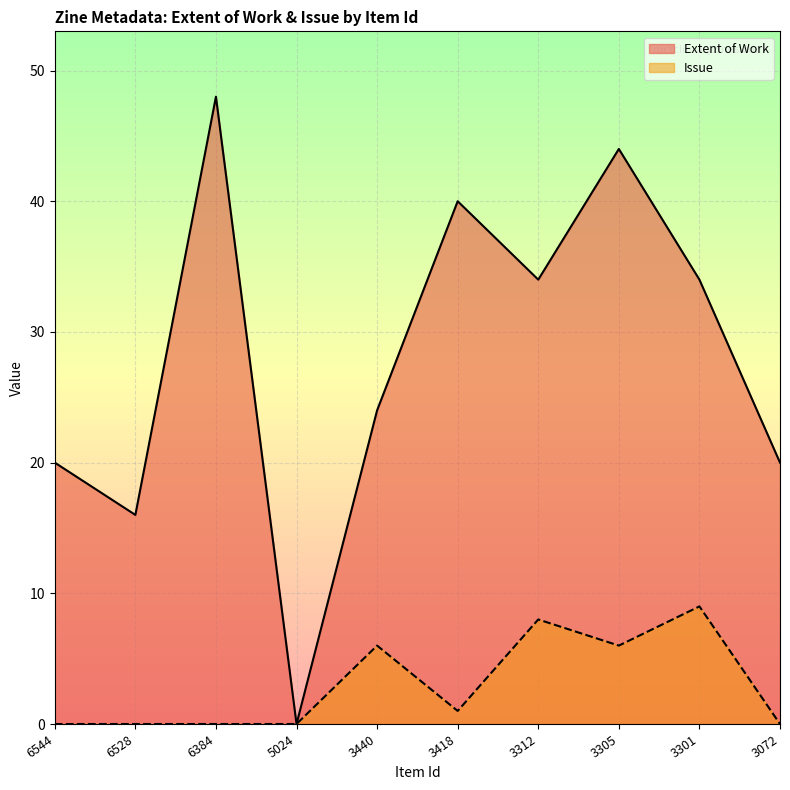

At 6544, list the series in order from largest to smallest.

Extent of Work, Issue